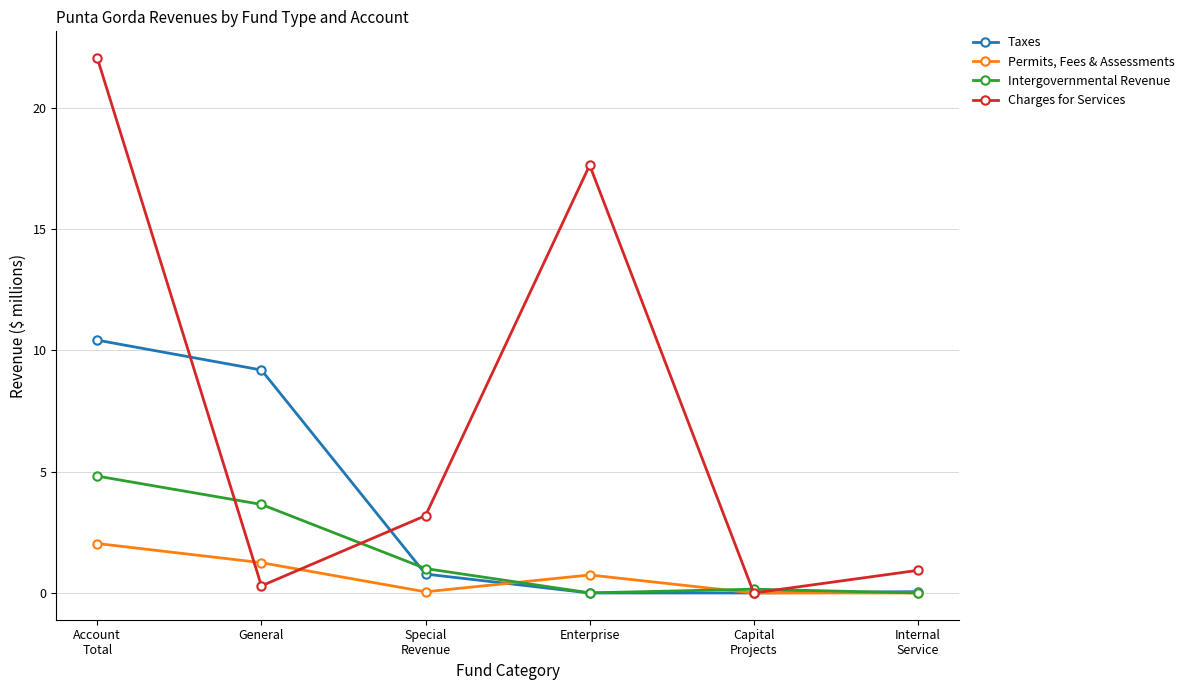

How many data points in Charges for Services are above 3?

3